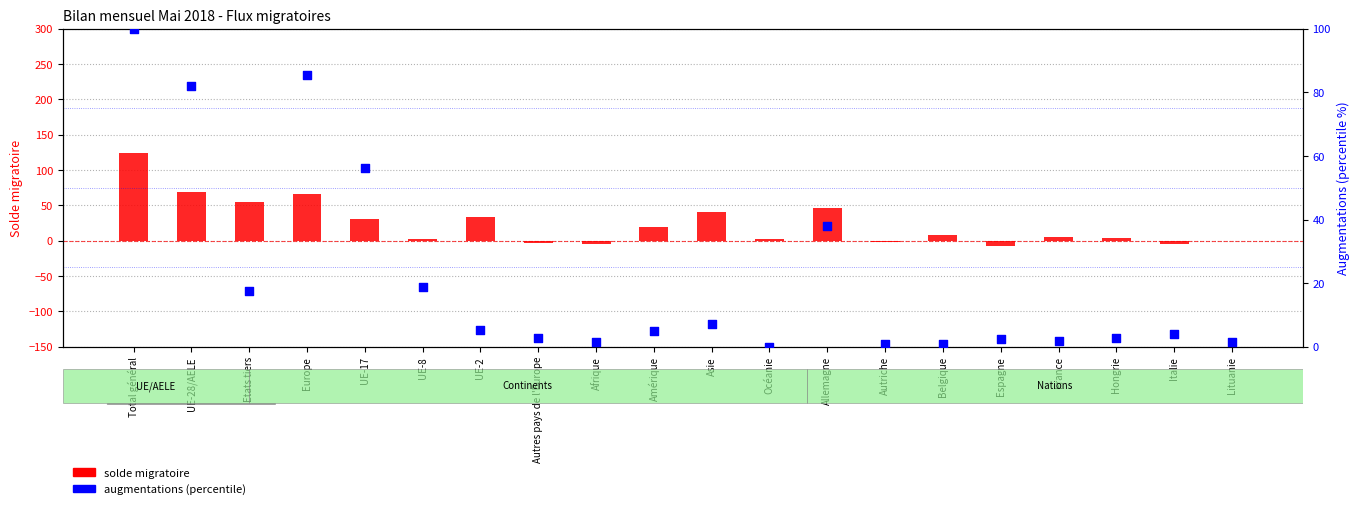

What are all the series names shown in the legend?

solde migratoire, augmentations (percentile)